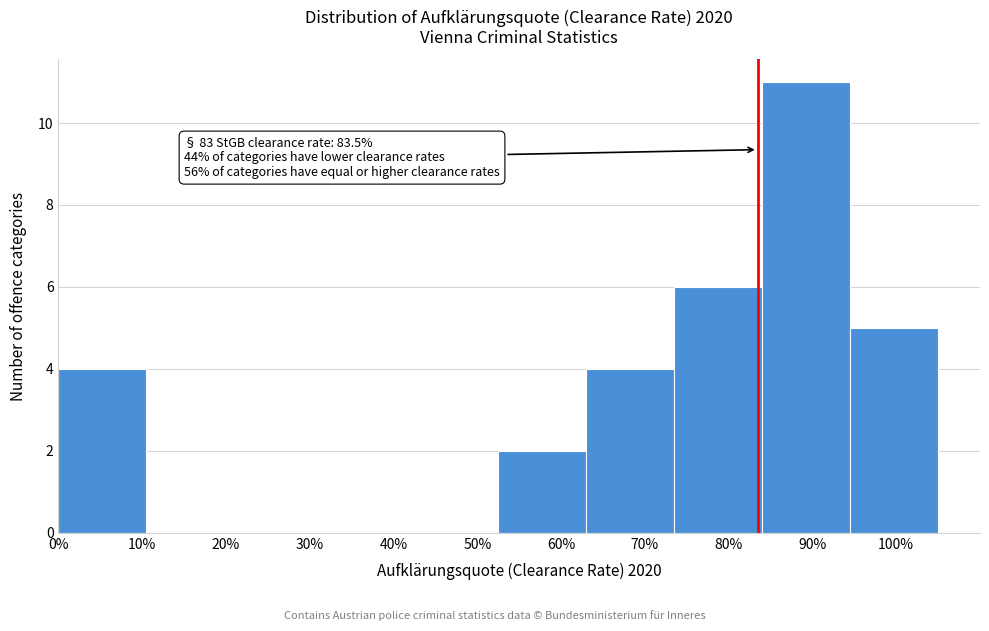

Reading left to right, extract all data points from this chart.

10%=4	20%=0	30%=0	40%=0	50%=0	60%=2	70%=4	80%=6	90%=11	100%=5